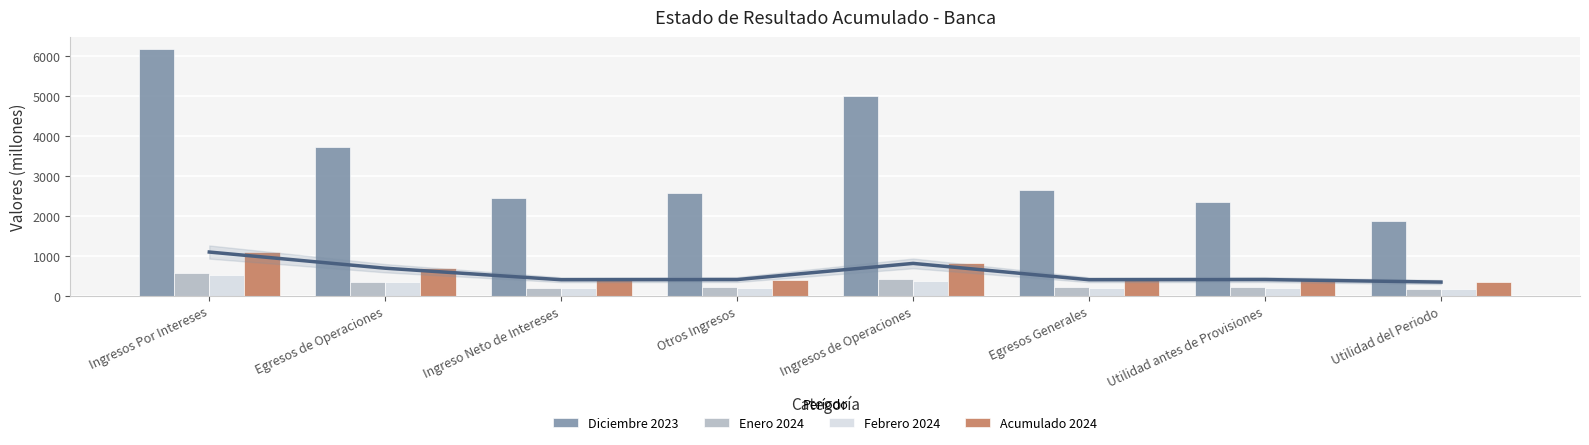

True or false: Febrero 2024 has a value of 499.8 at Ingresos de Operaciones.

False